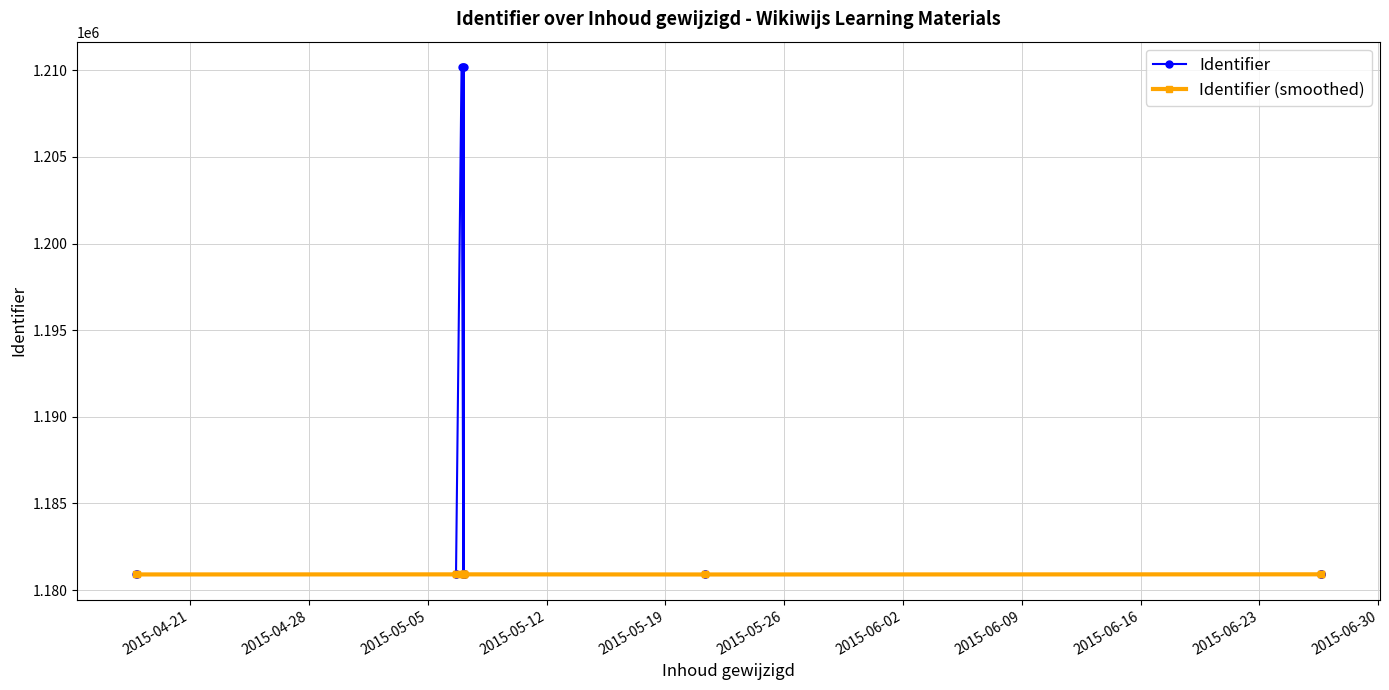

True or false: Identifier (smoothed) and Identifier cross at least once.

False